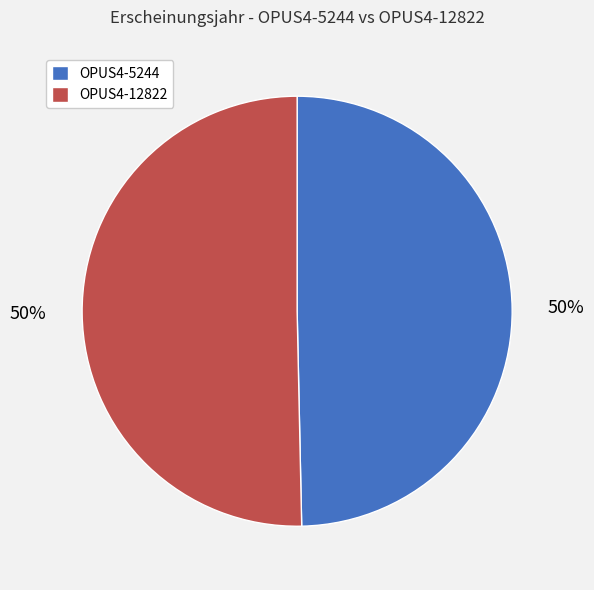

What is the ratio of the value at OPUS4-12822 to the value at OPUS4-5244?

1.0